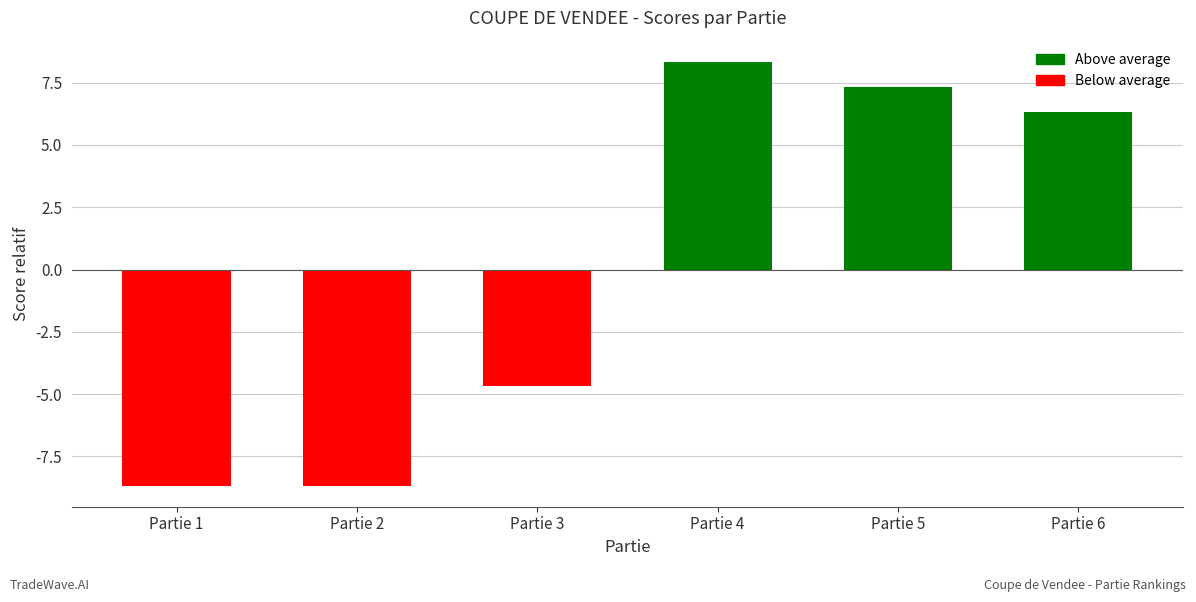

The chart shows a value of -8.7 at Partie 1. True or false?

True